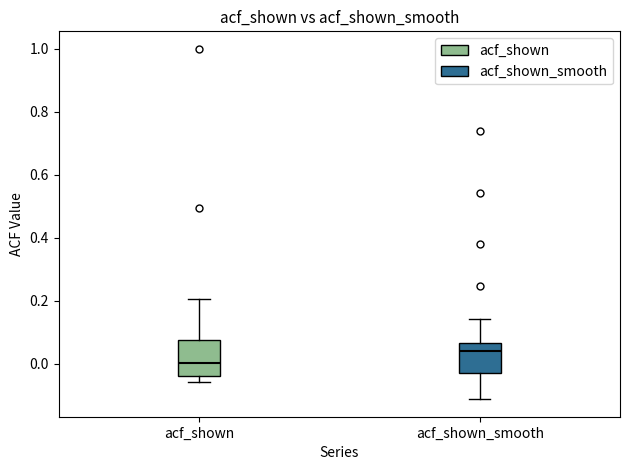

Where does the lower whisker of the box for acf_shown end on the y-axis? The values are not printed on the chart, so give them approximately, as read against the axis.

-0.06